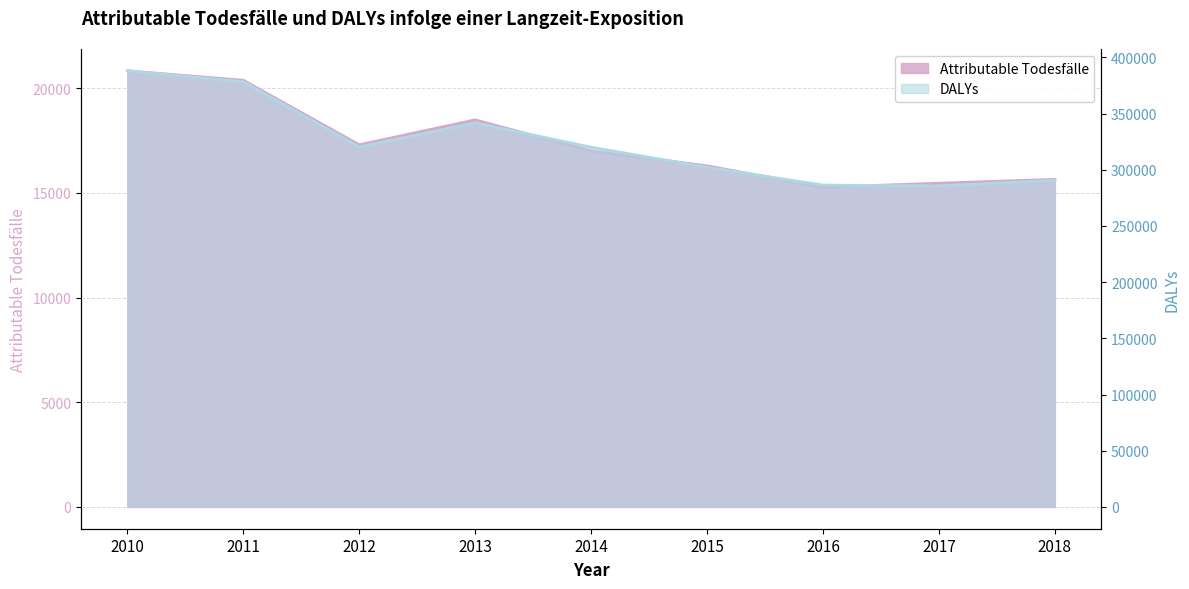

In DALYs, how many points are lower than both neighbors (excluding endpoints)?

2